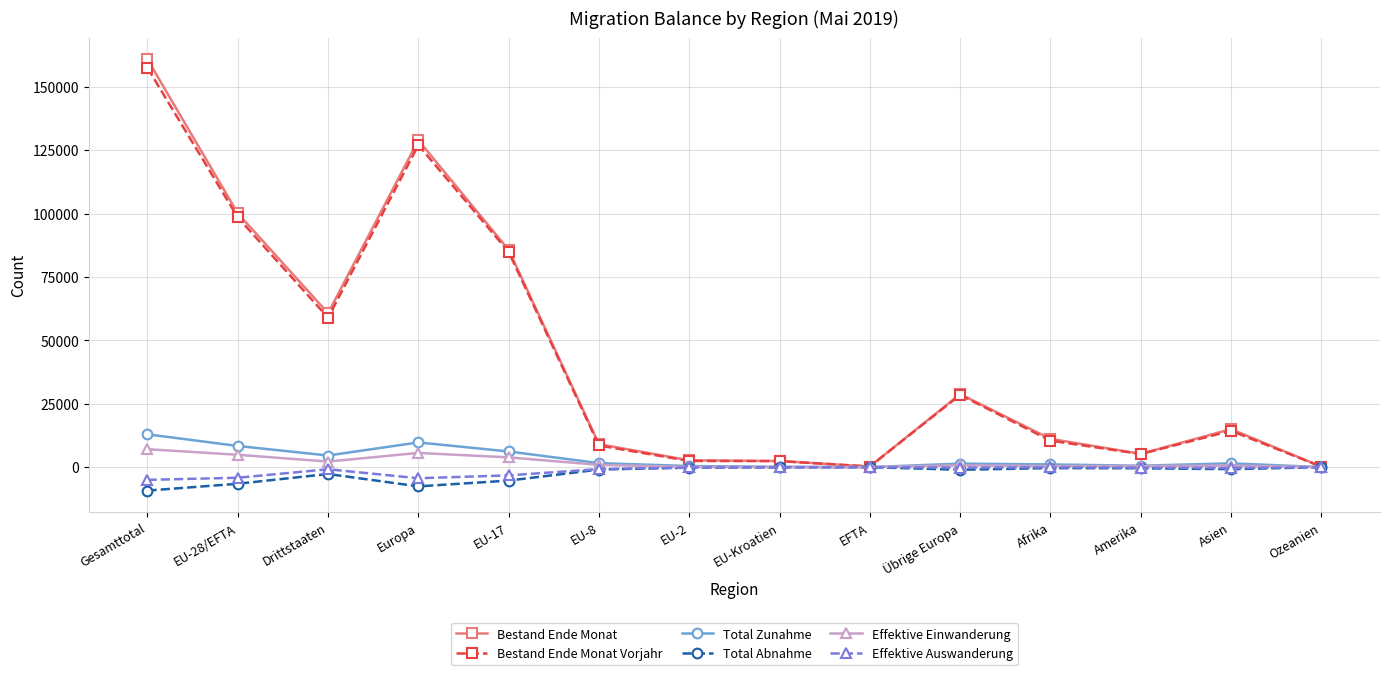

What is the label of the 8th point from the left?

EU-Kroatien